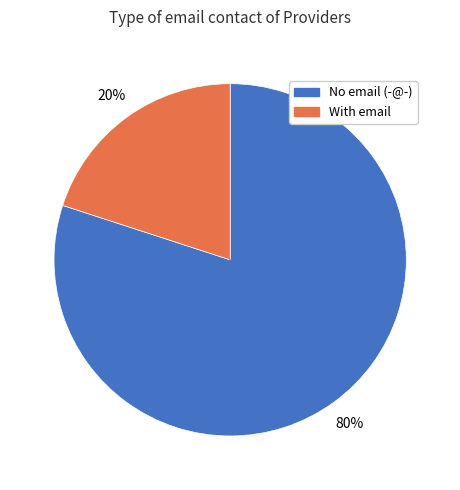

To the nearest percent, what is the average slice percentage?

50%